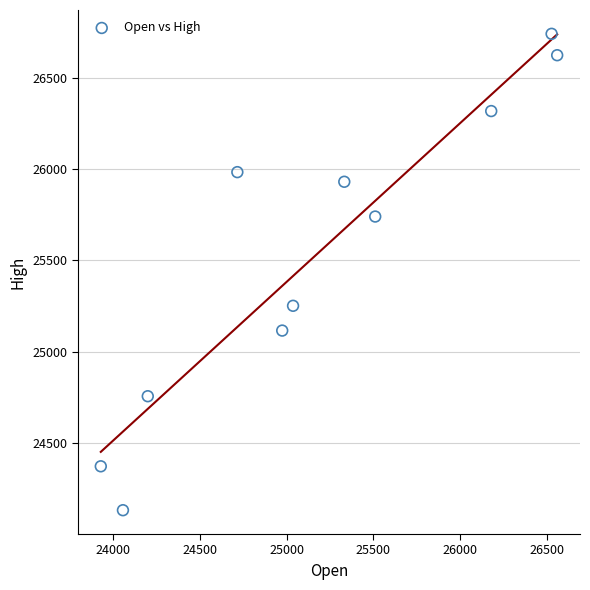

What Y value in the scatter plot is closest to 25436?

25252.0